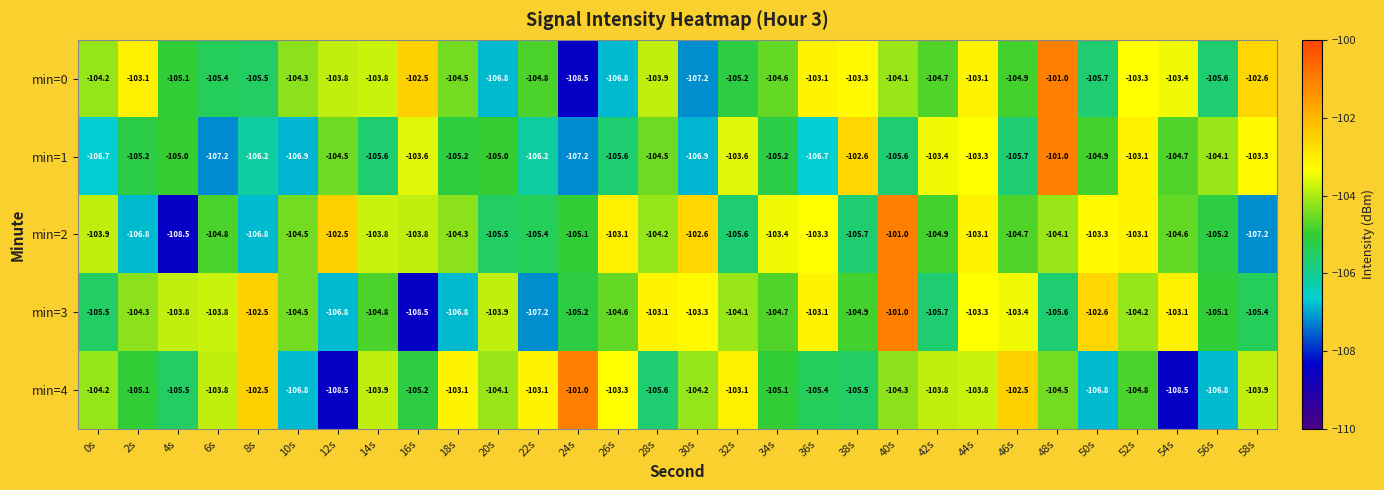

Is the value of min=2 at 28s greater than the value of min=4 at 28s?

Yes